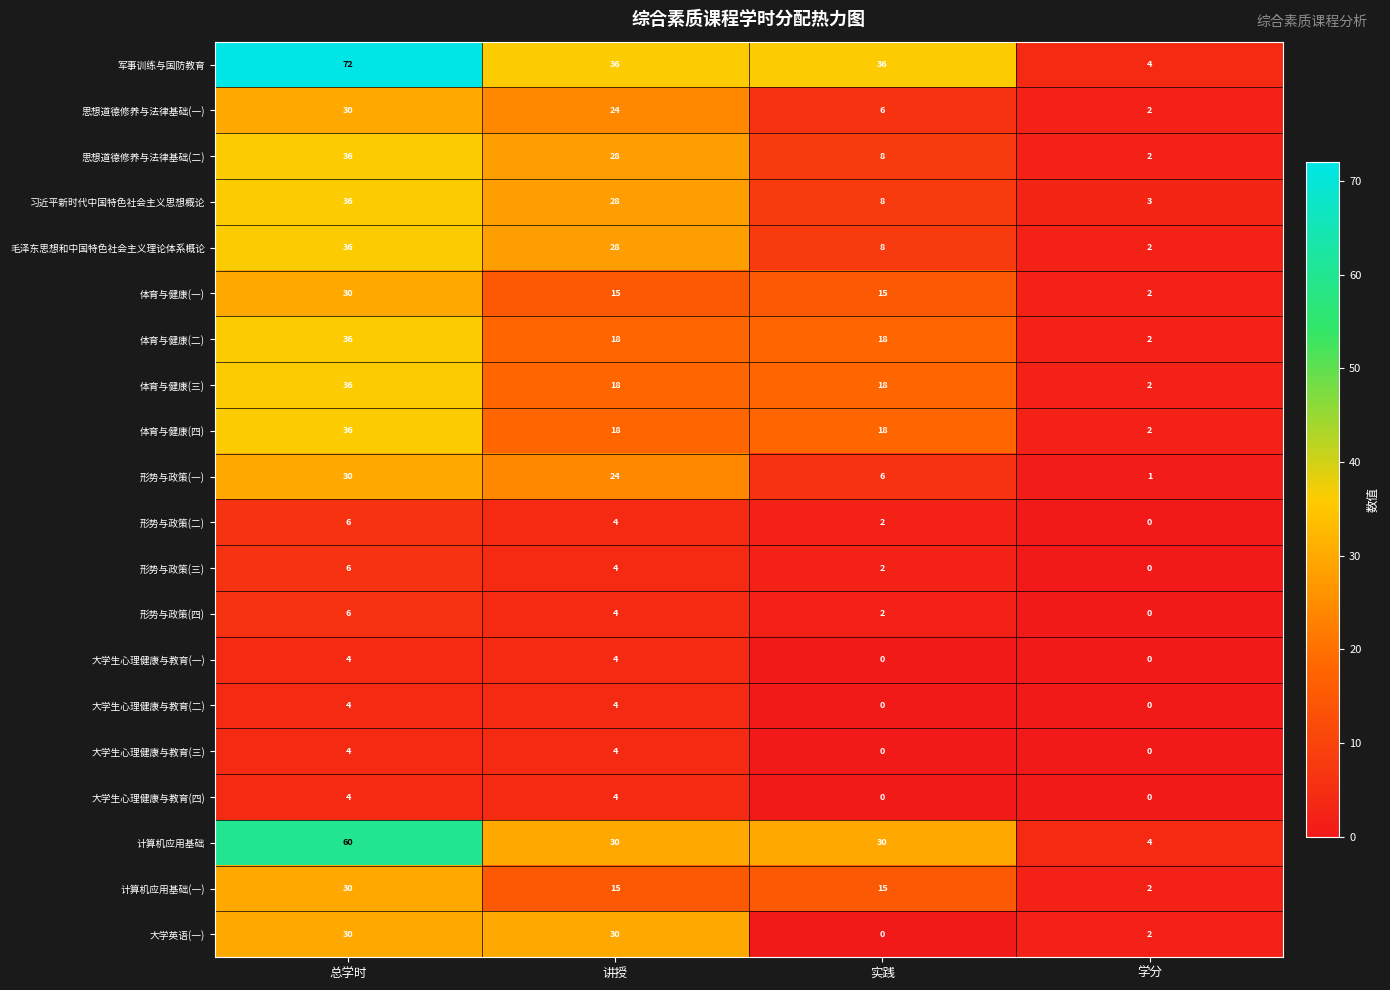

What is the total value across all series at 总学时?

532